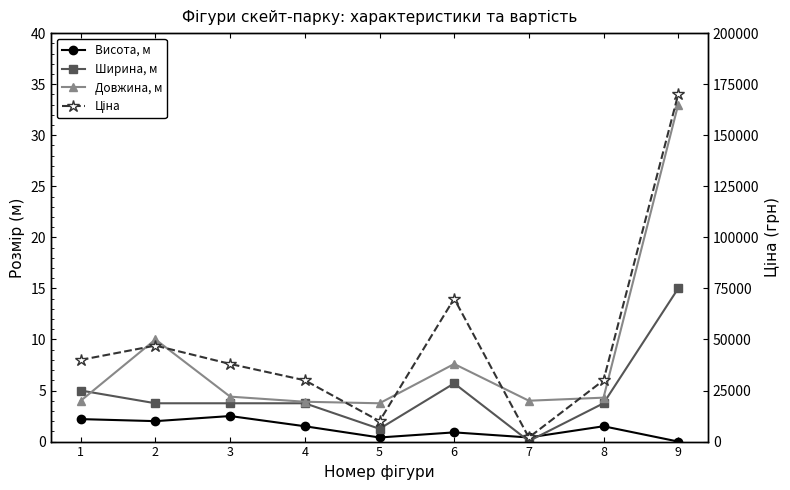

Where does the Висота, м series first go above 1?

1